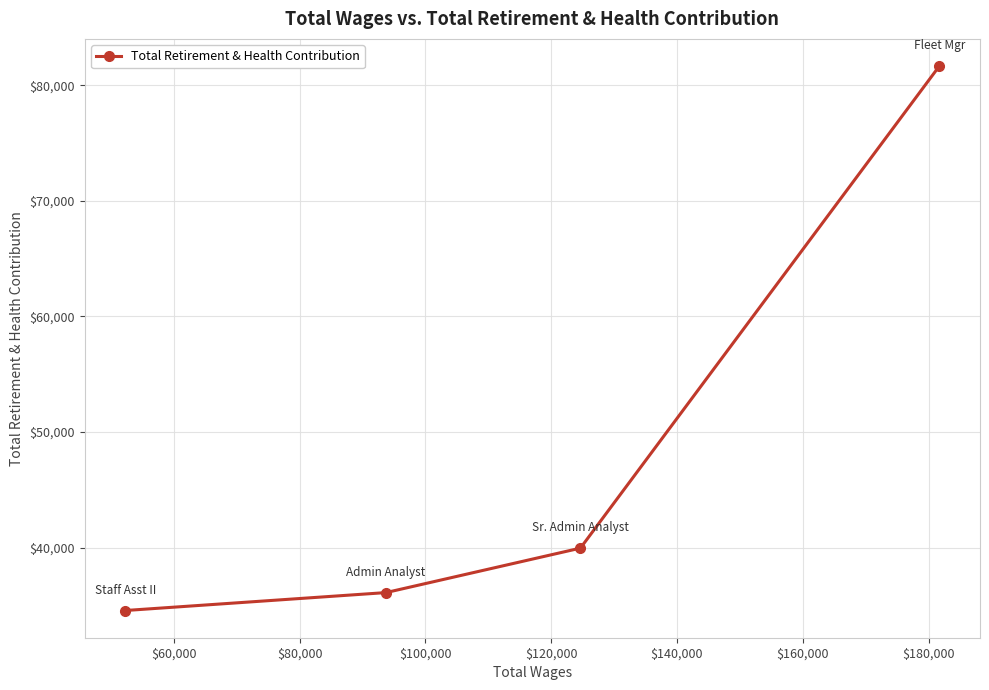

True or false: there are more than 1 points higher than both neighbors.

False